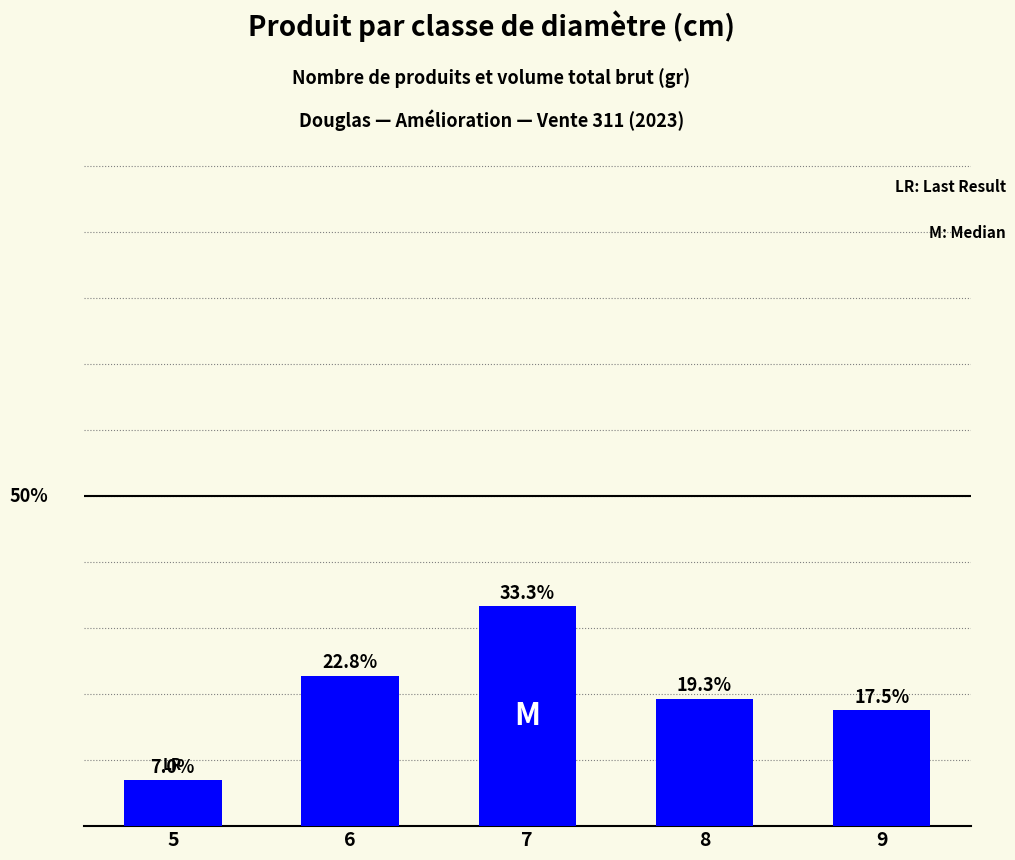

Rank the categories by value from lowest to highest.

5, 9, 8, 6, 7